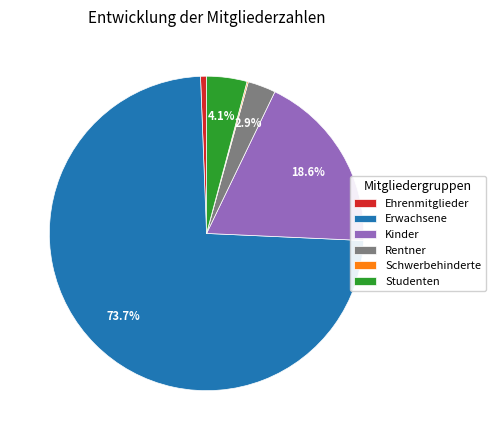

What percentage is NOT represented by Rentner?

97.1%